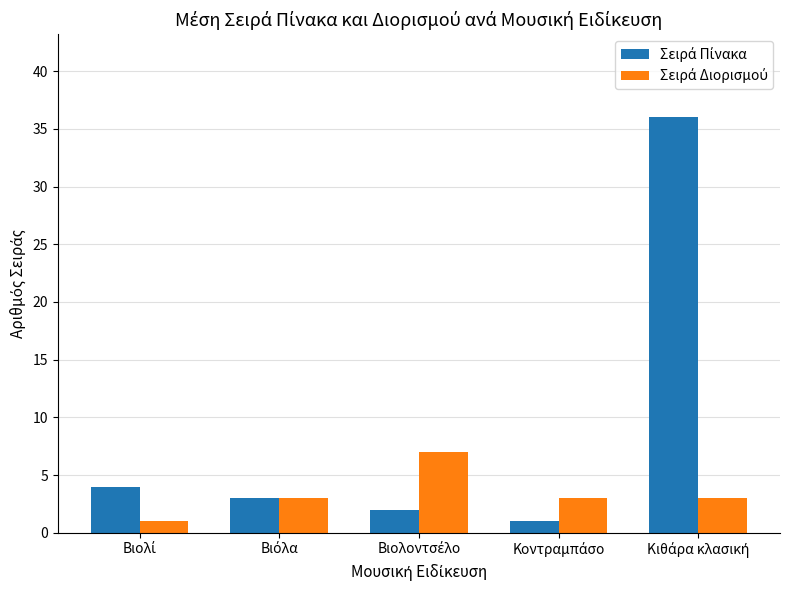

What is the greatest value displayed?

36